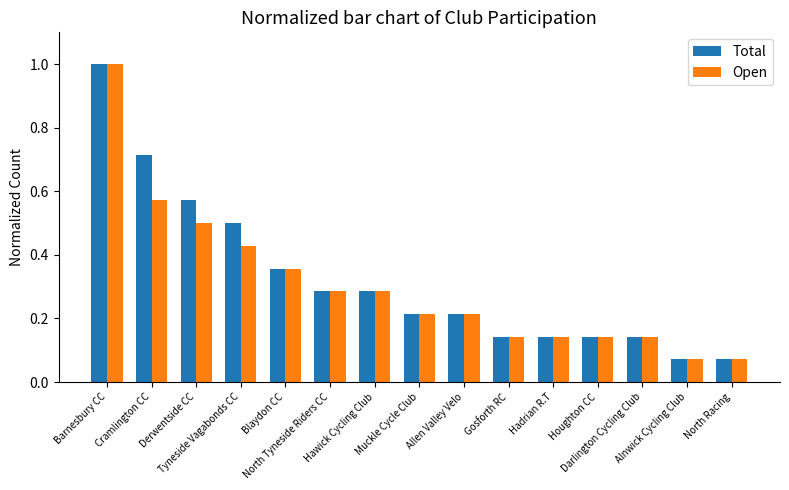

What is the difference between the maximum and minimum values in the Total series?

0.9